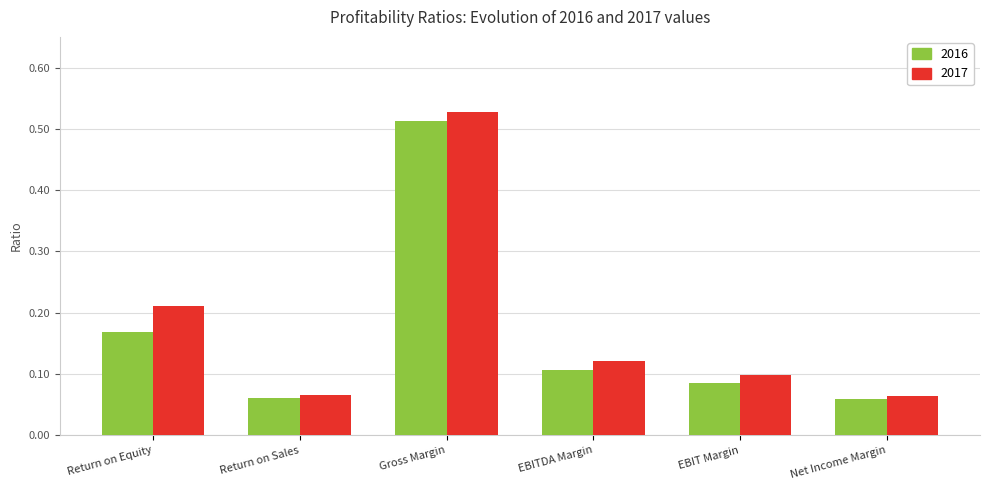

How many bars are there in total?

12